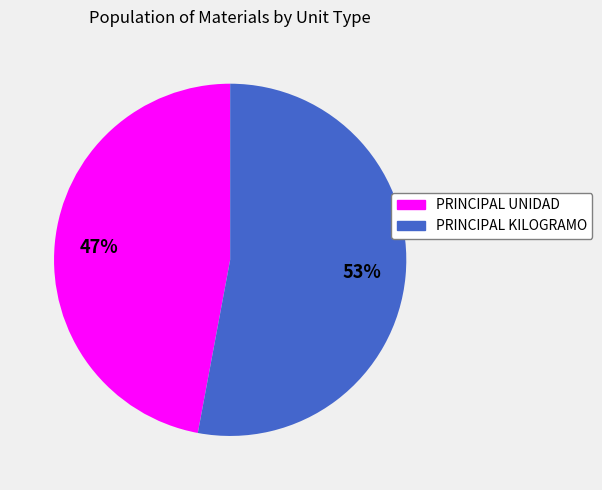

Which category has the smallest portion of the pie?

PRINCIPAL UNIDAD